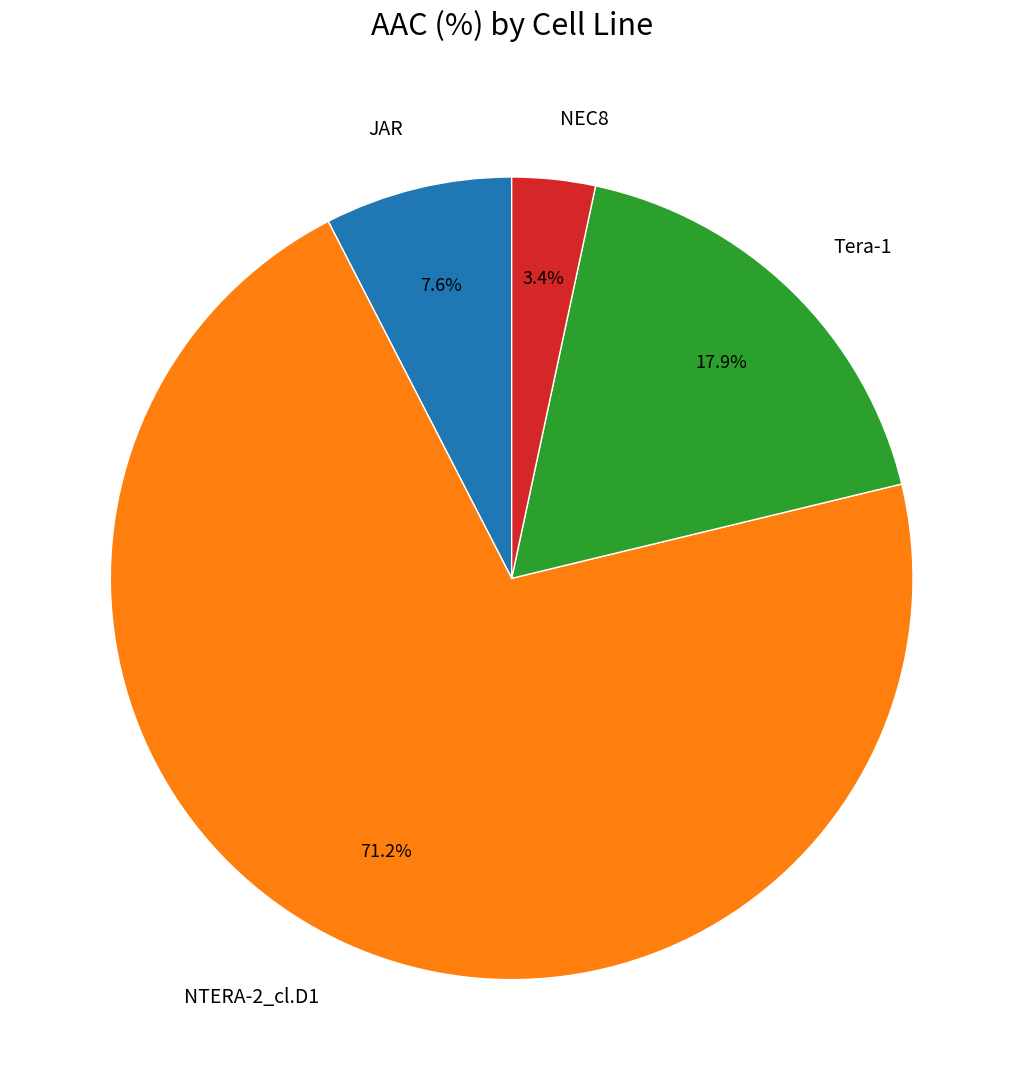

What is the smallest slice in the pie chart?

NEC8